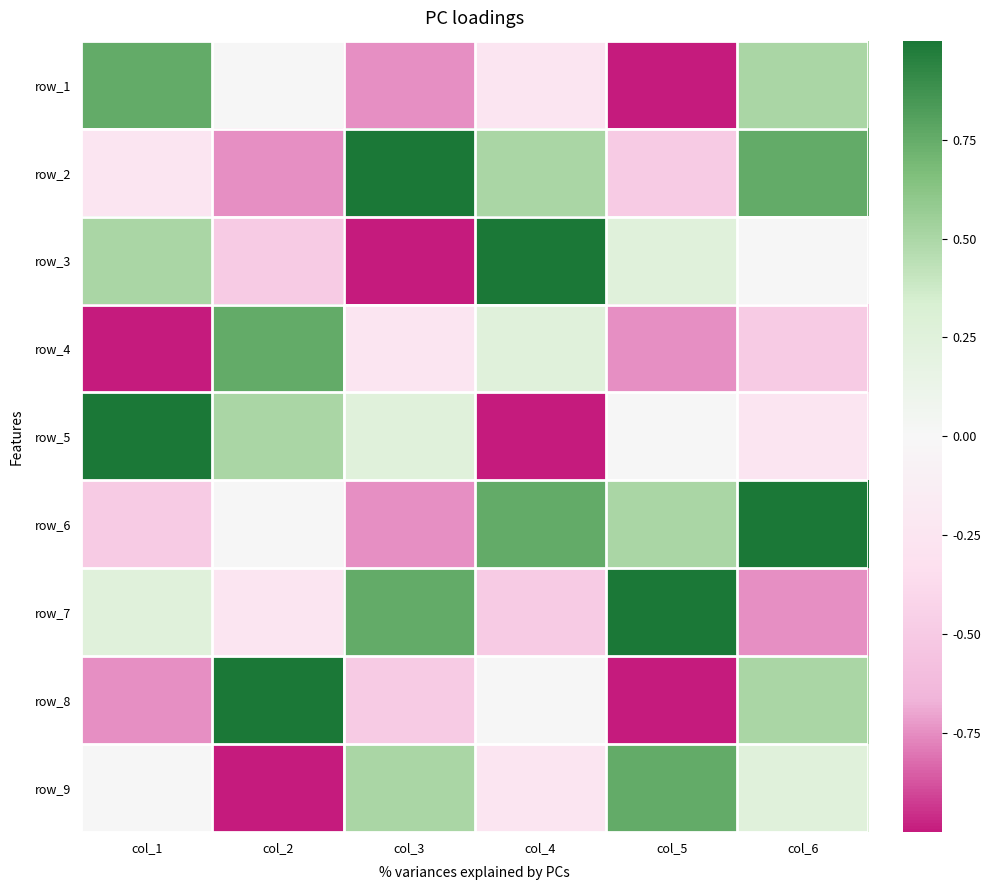

At which category does the chart reach its peak across all series?

col_3